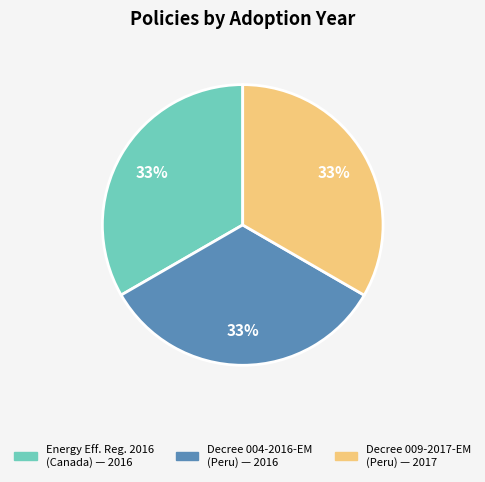

To the nearest percent, what is the average slice percentage?

33%